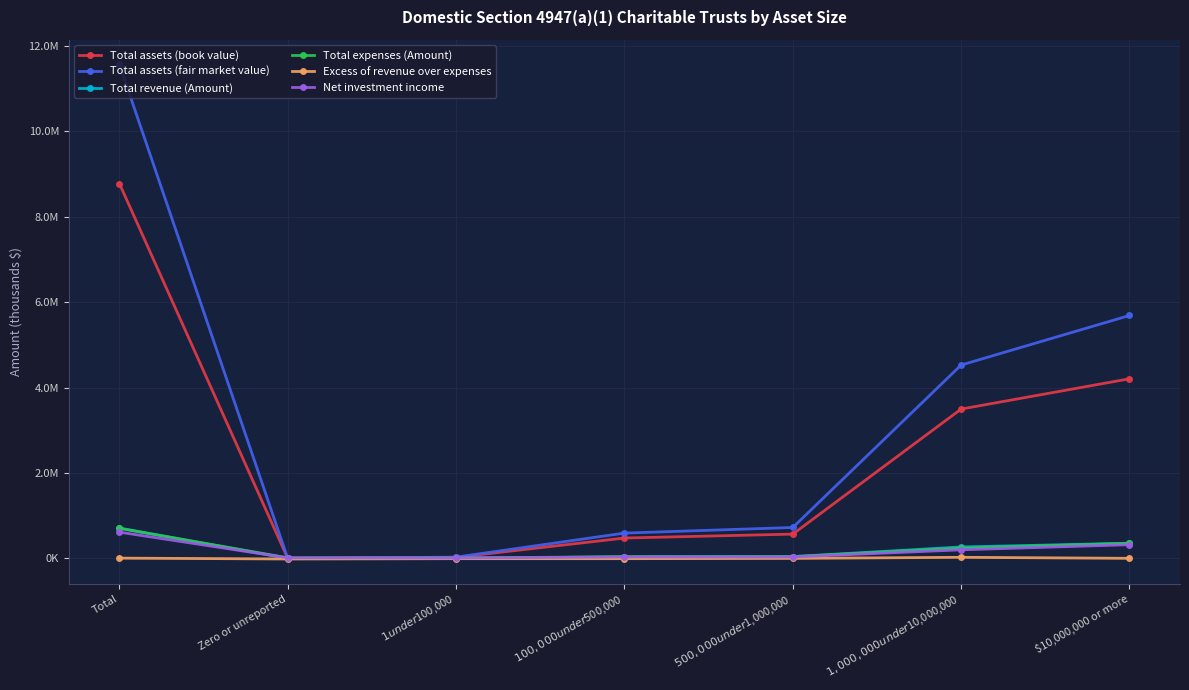

Is this an area chart (filled region under the line)?

No